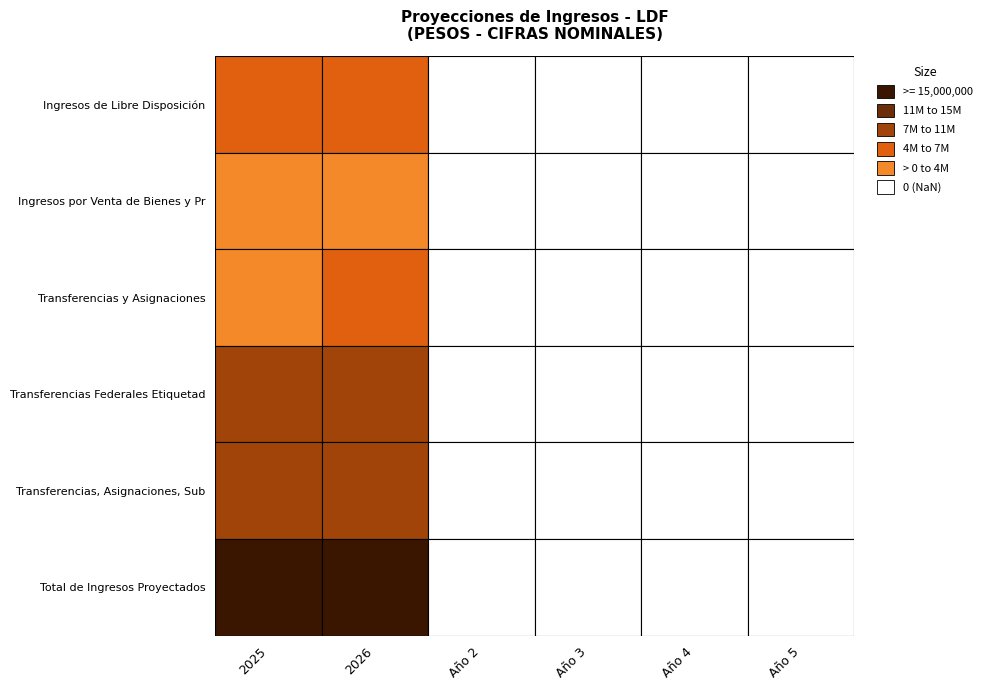

The value of Transferencias Federales Etiquetad at Año 5 is 0.0. True or false?

True